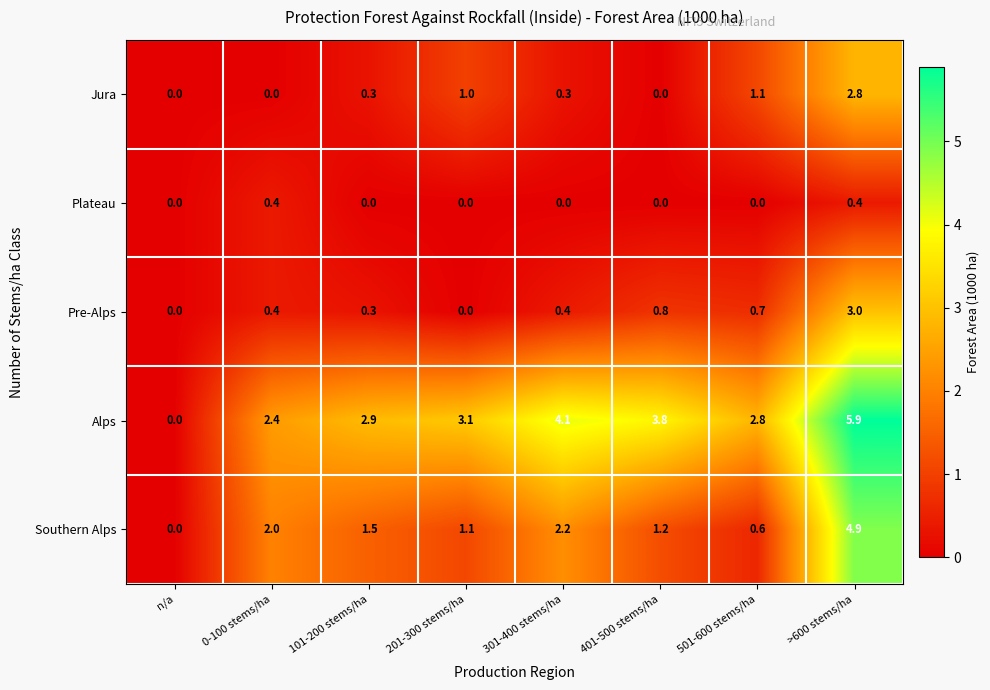

Rank the series by their maximum value, from highest to lowest.

Alps, Southern Alps, Pre-Alps, Jura, Plateau